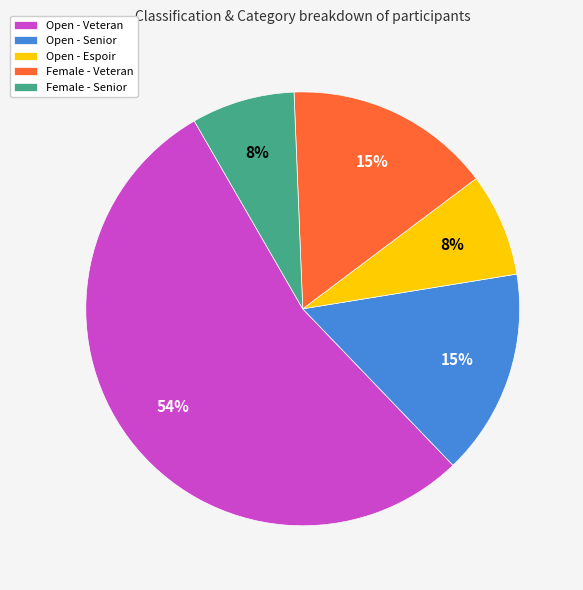

The Open - Senior slice represents 15% of the pie. True or false?

True